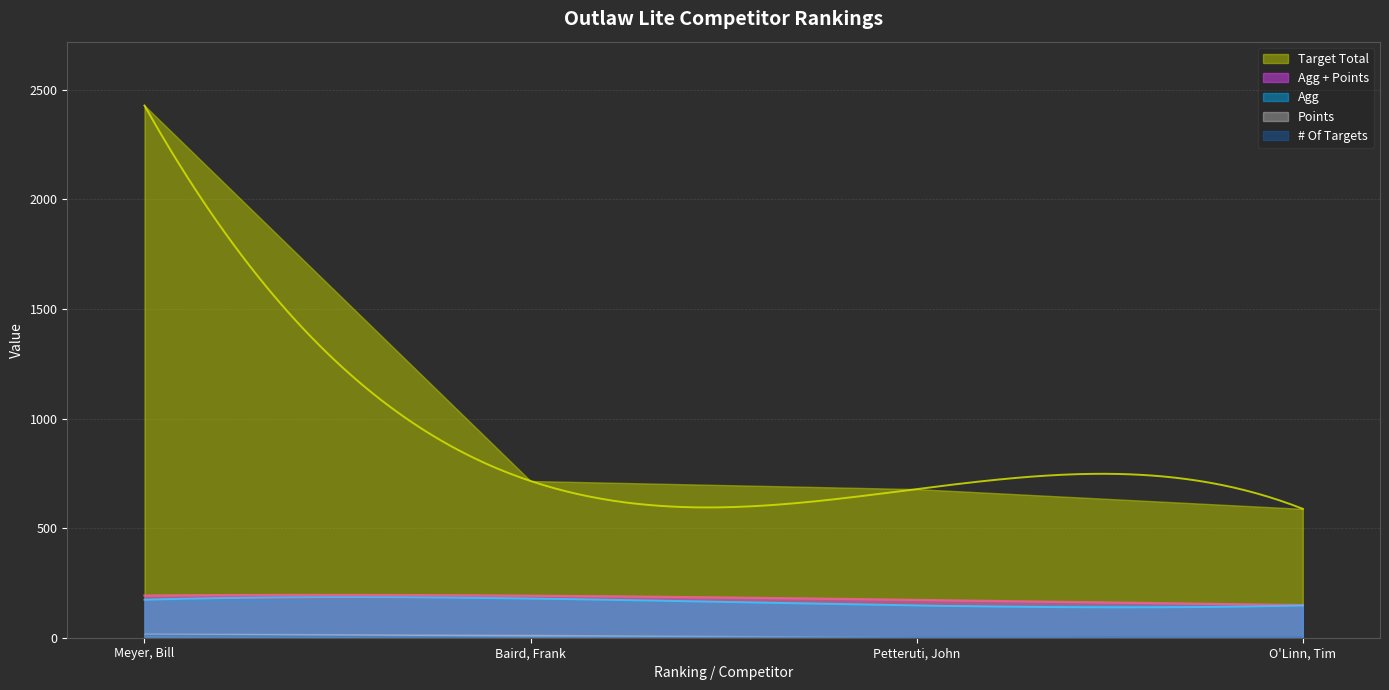

What is the value of the # Of Targets point at the 1st from the left?

14.0